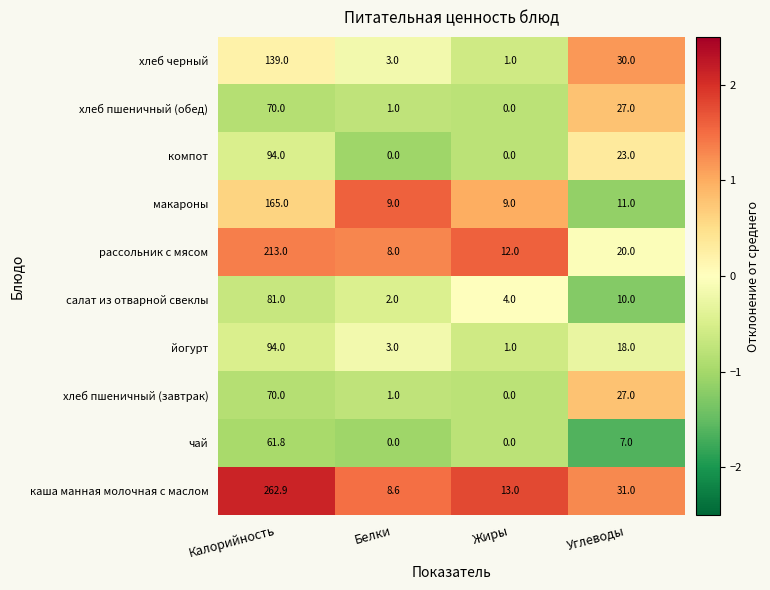

Which series has the largest total across all categories?

каша манная молочная с маслом